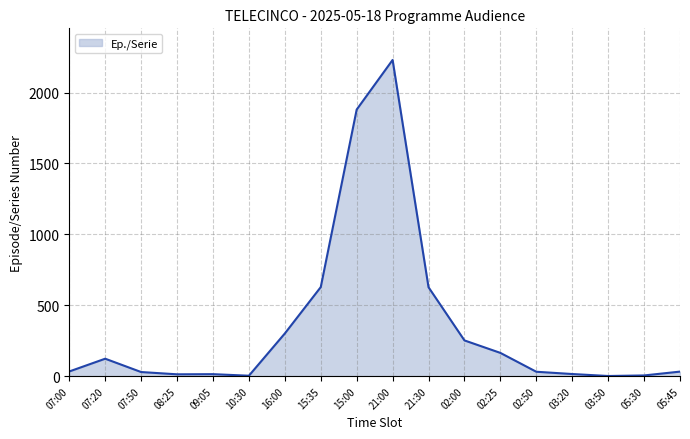

Which has a higher value, 10:30 or 07:50?

07:50